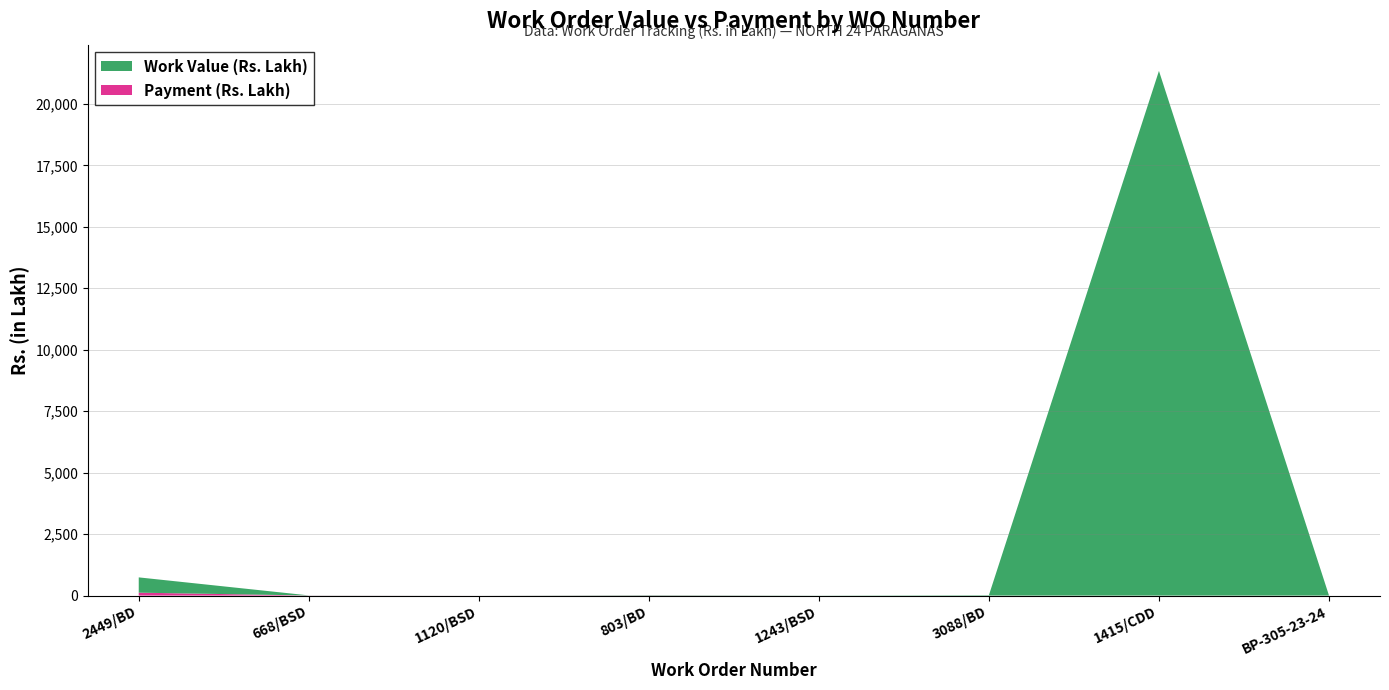

Reading left to right, extract all data points from this chart.

Work Value (Rs. Lakh): 2449/BD
16/08/2023=621.5	668/BSD
25/08/2022=3.7	1120/BSD
09/02/2024=0.9	803/BD
12/03/2024=13.1	1243/BSD
15/03/2024=4.9	3088/BD
10/10/2023=17.8	1415/CDD
21/09/2023=21339.8	BP-305-23-24
04/03/2024=4.6
Payment (Rs. Lakh): 2449/BD
16/08/2023=118.5	668/BSD
25/08/2022=3.7	1120/BSD
09/02/2024=0.4	803/BD
12/03/2024=6.2	1243/BSD
15/03/2024=0.0	3088/BD
10/10/2023=0.0	1415/CDD
21/09/2023=0.0	BP-305-23-24
04/03/2024=0.0